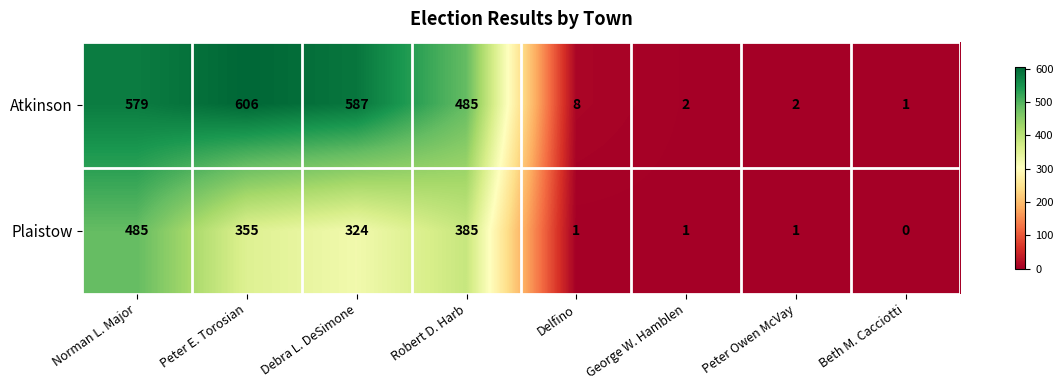

What is the average value of the Plaistow series?

194